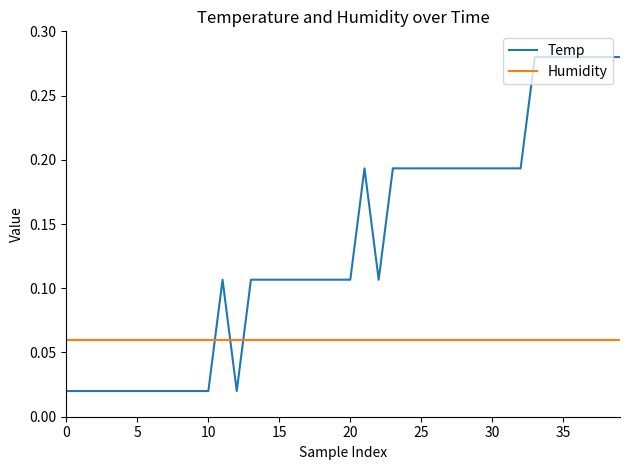

At how many categories does at least one series exceed 0?

40